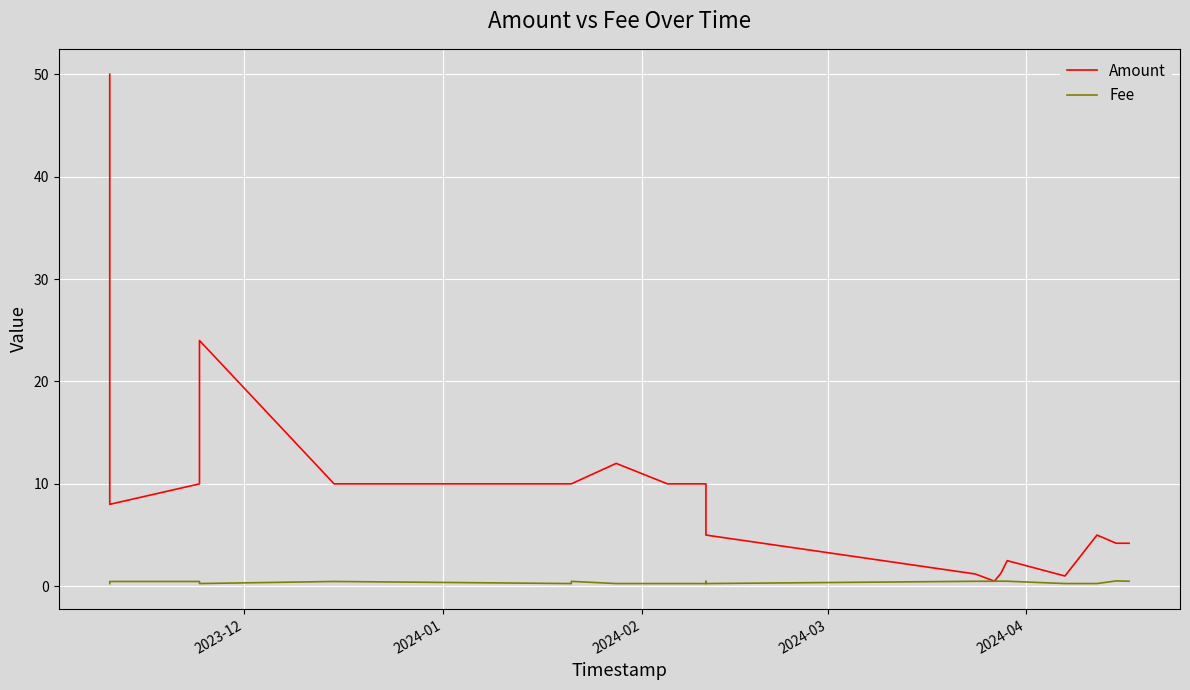

True or false: Amount and Fee intersect in this chart.

False